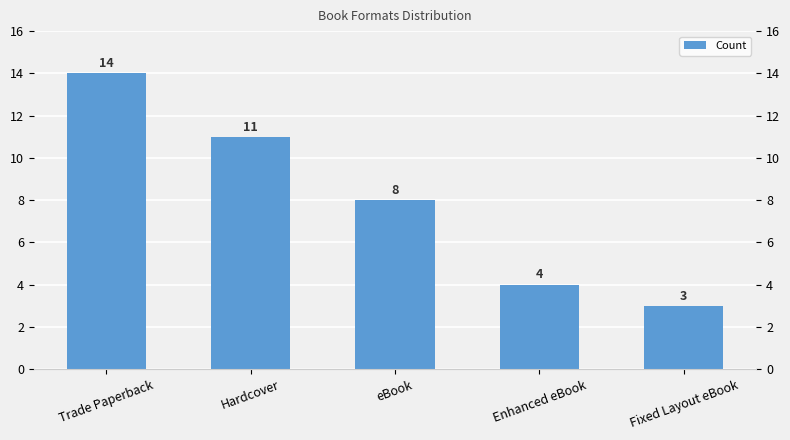

Read the value at eBook.

8